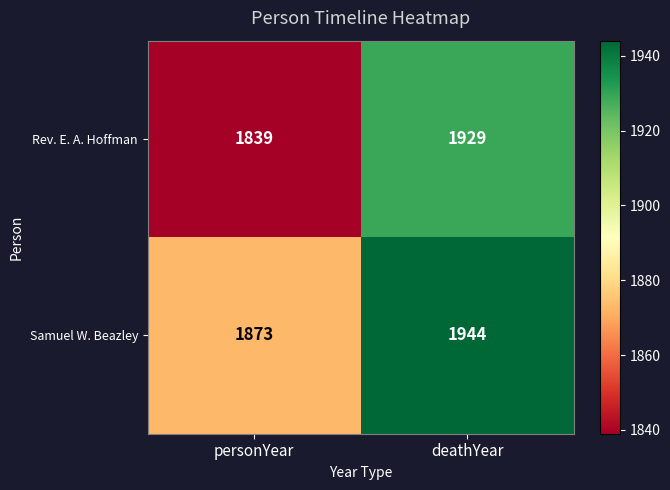

Reading right to left, extract all data points from this chart.

Rev. E. A. Hoffman: 1929	1839
Samuel W. Beazley: 1944	1873